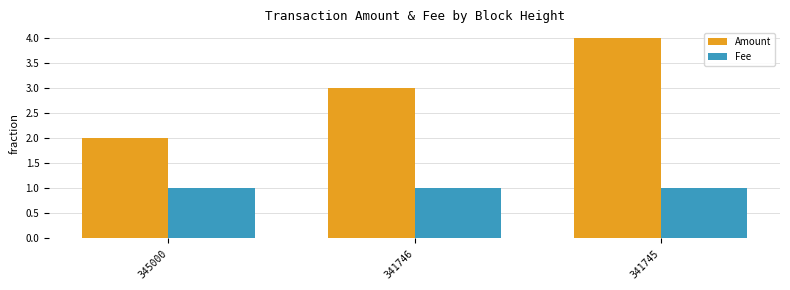

Which category has the highest value across all series?

341745